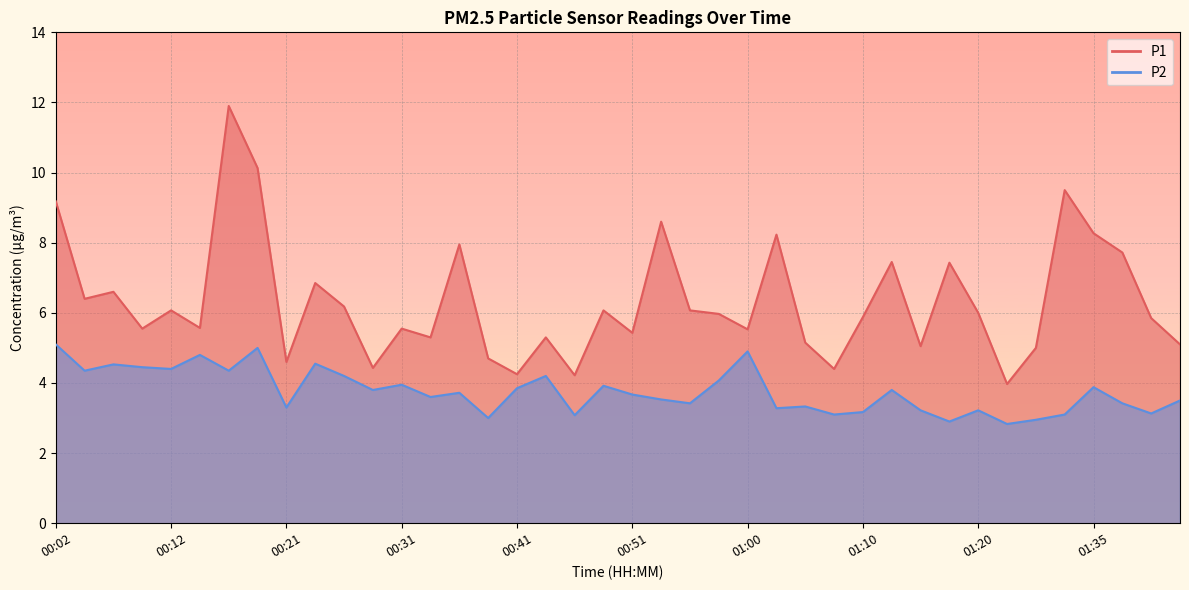

How many values in the P2 series are below 3?

3